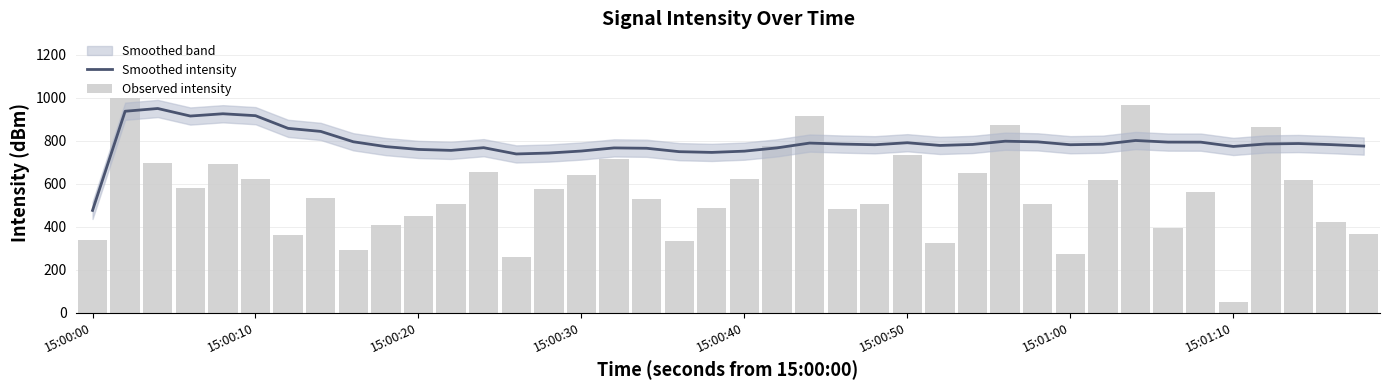

True or false: Smoothed intensity has a value of 781.3 at 15:01:00.

True